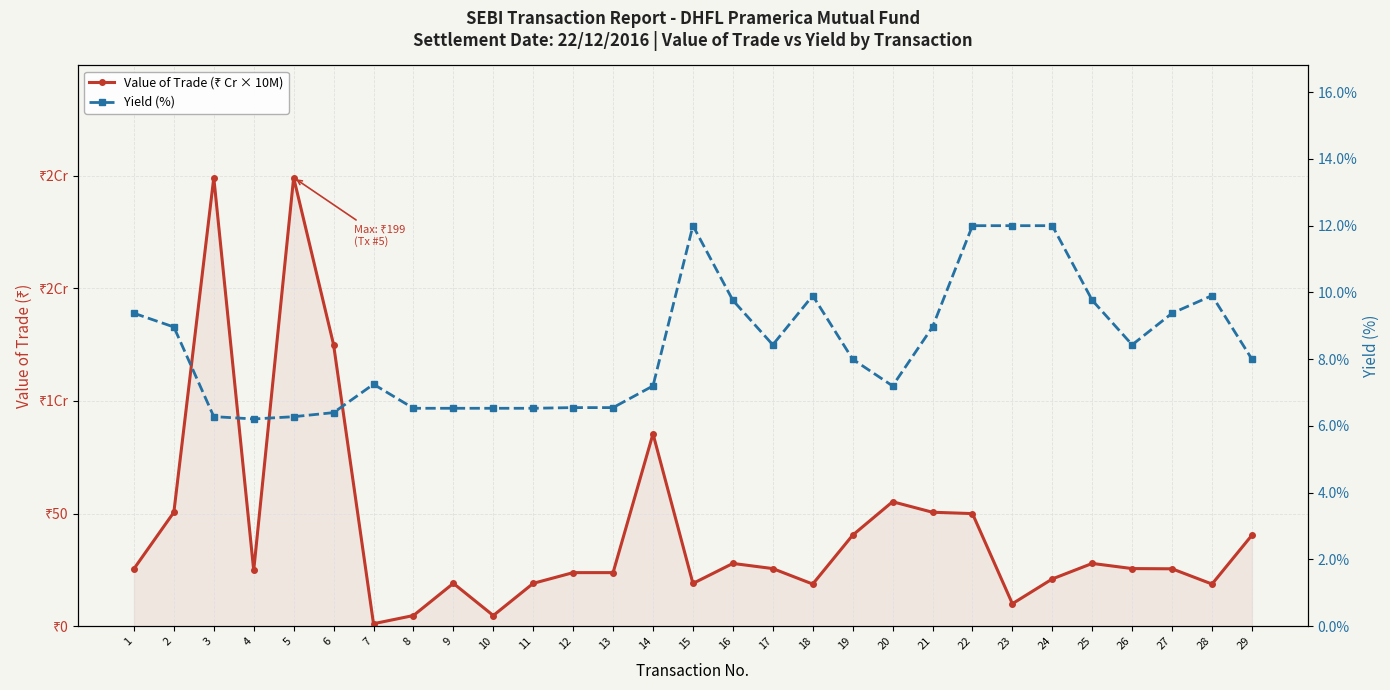

What is the difference between the second highest and second lowest values in the Yield (%) series?

5.7